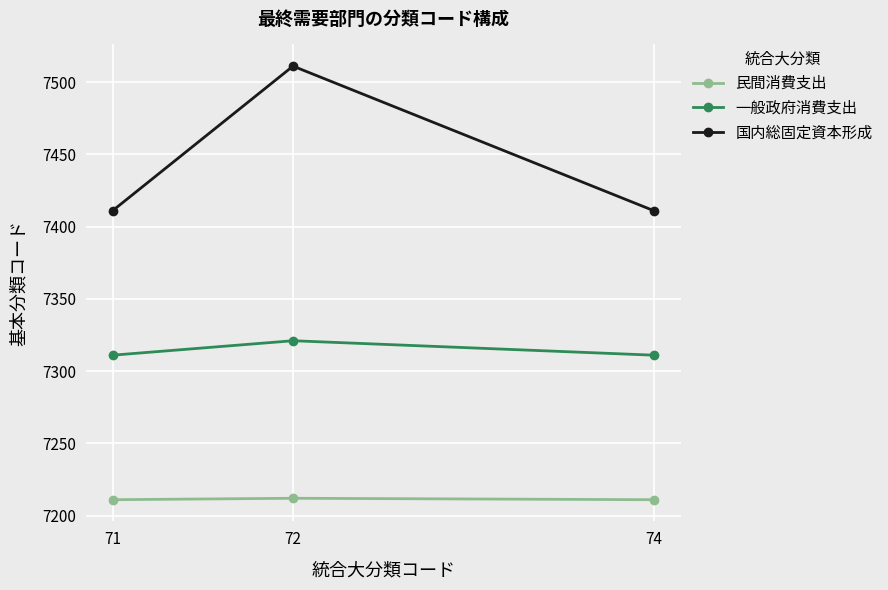

Does the chart have visible grid lines?

Yes